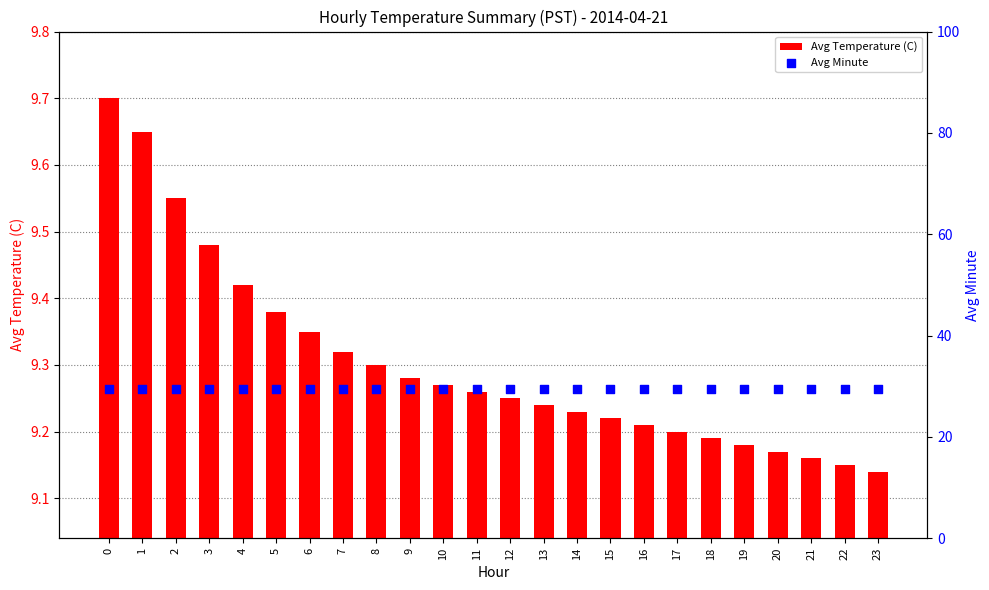

Which series has the widest spread of Y values?

Avg Temperature (C)